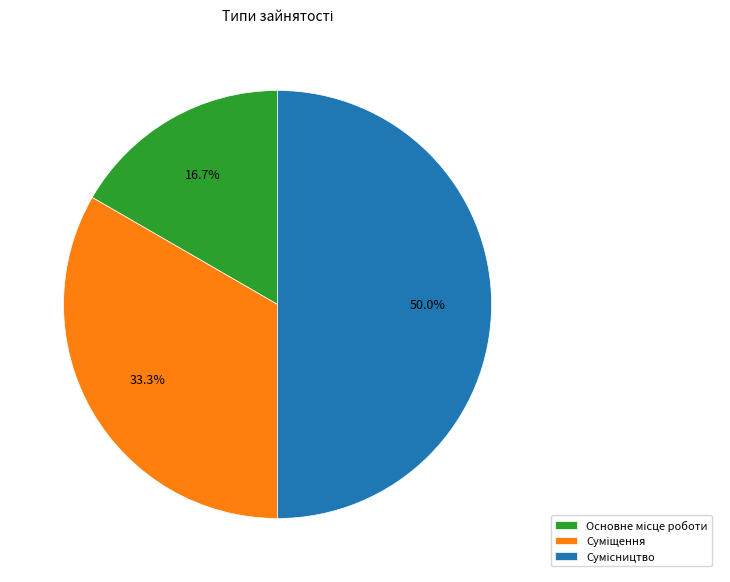

Is the sum of Основне місце роботи and Сумісництво greater than half?

Yes